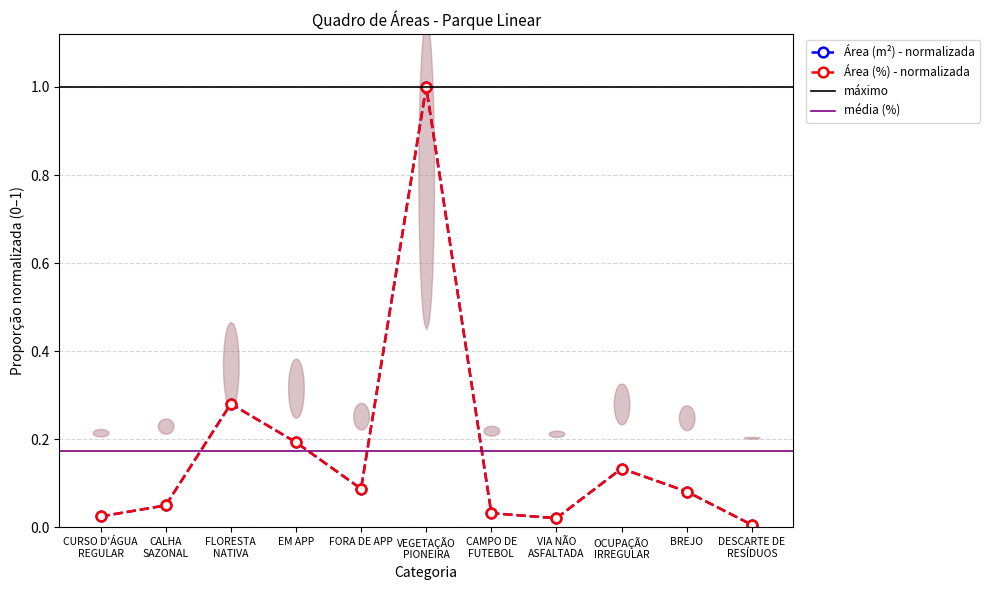

How many lines are shown in the chart?

2